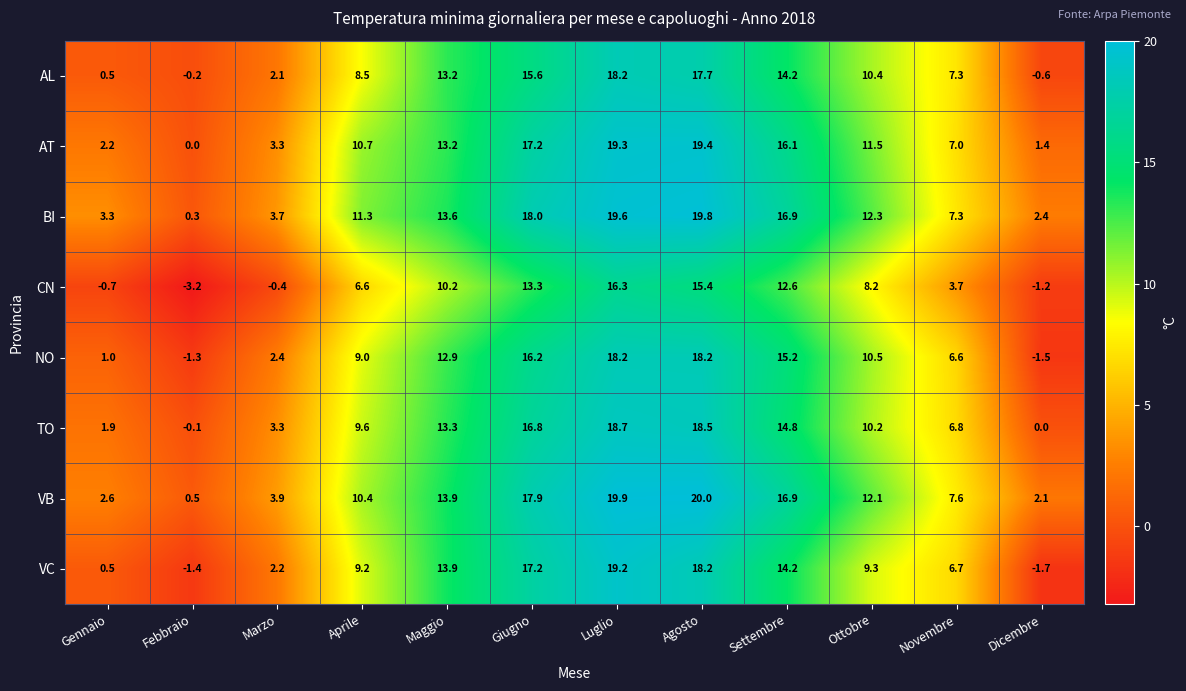

Between Febbraio and Luglio, which series saw the biggest shift?

VC